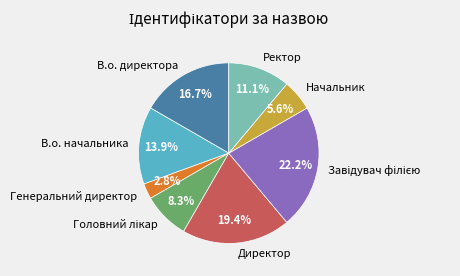

The Начальник slice represents 1% of the pie. True or false?

False